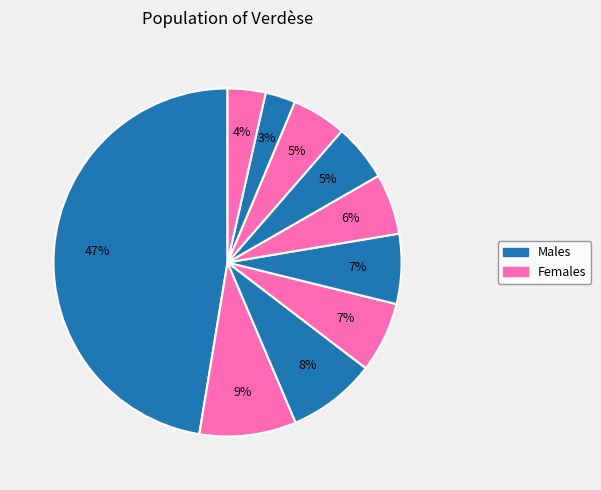

To the nearest percent, what is the difference between the largest and smallest slice percentages?

45%